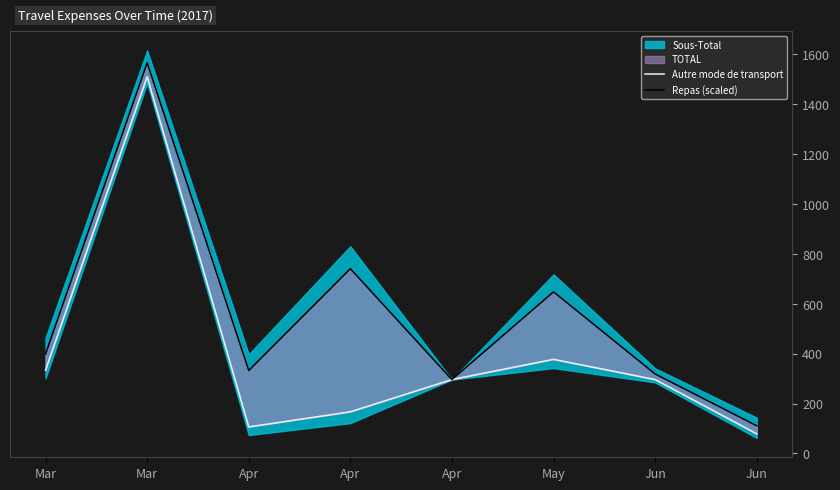

Is it true that Repas (scaled) equals 647.7 at May?

True